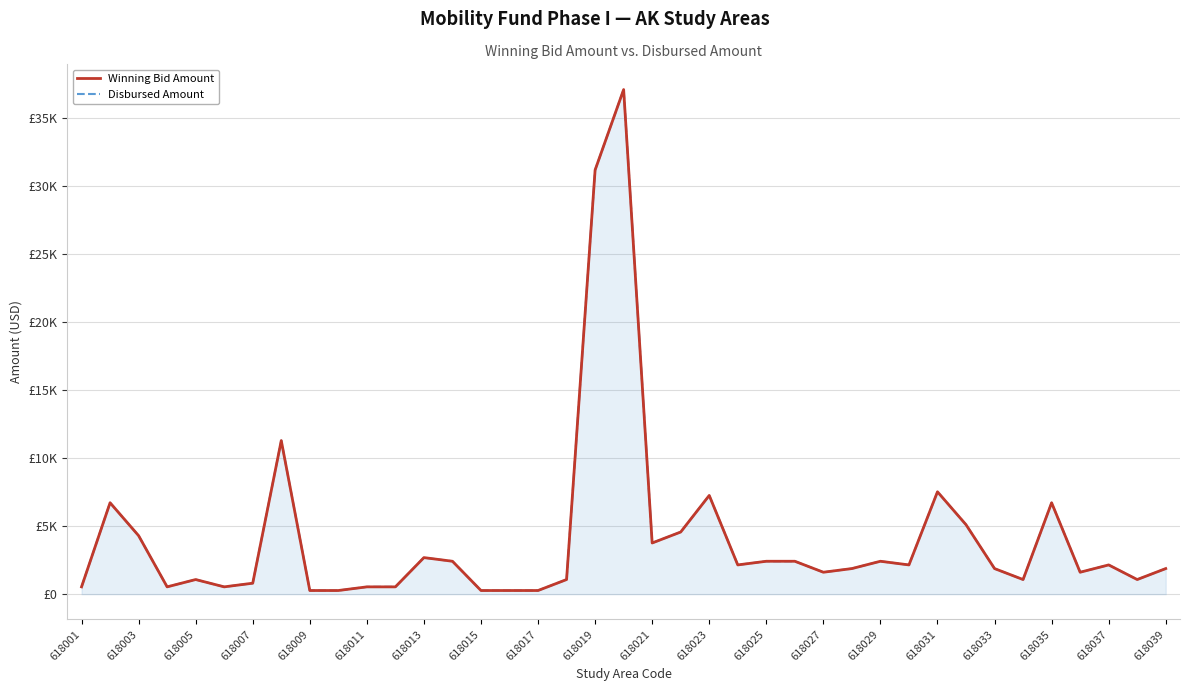

How many interior local peaks does the Disbursed Amount series have?

10